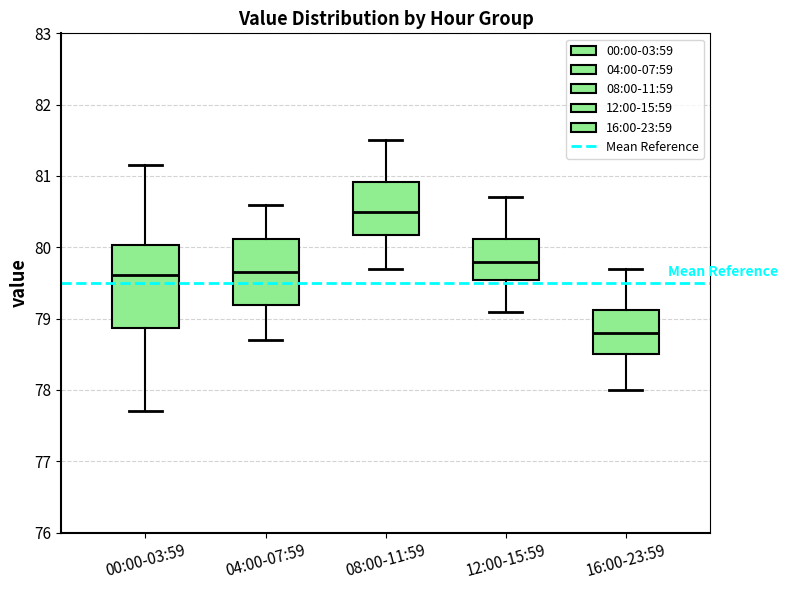

Where does the upper whisker of the box for 00:00-03:59 end on the y-axis? The values are not printed on the chart, so give them approximately, as read against the axis.

81.2